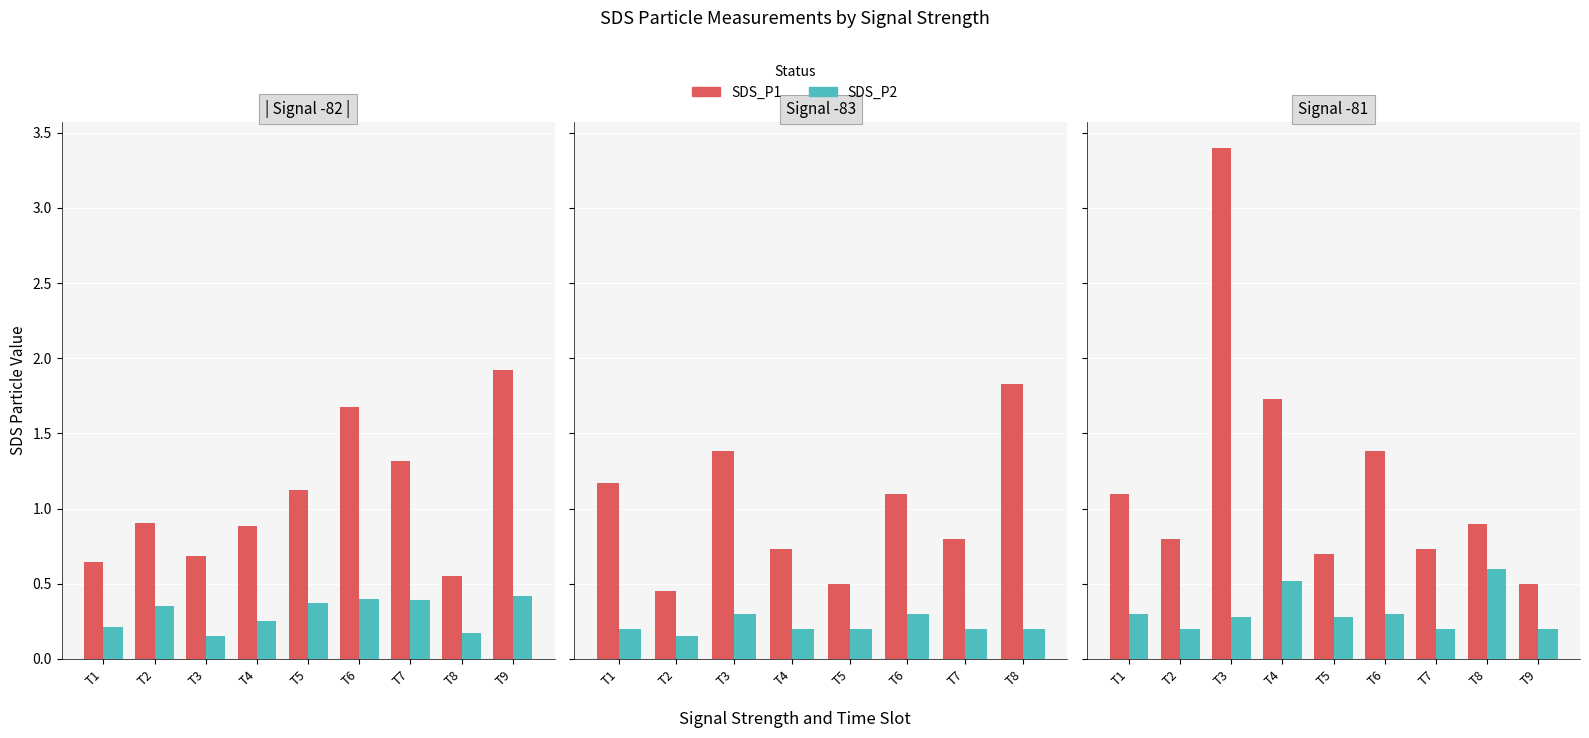

What value does the SDS_P2 series have at T2?

0.2